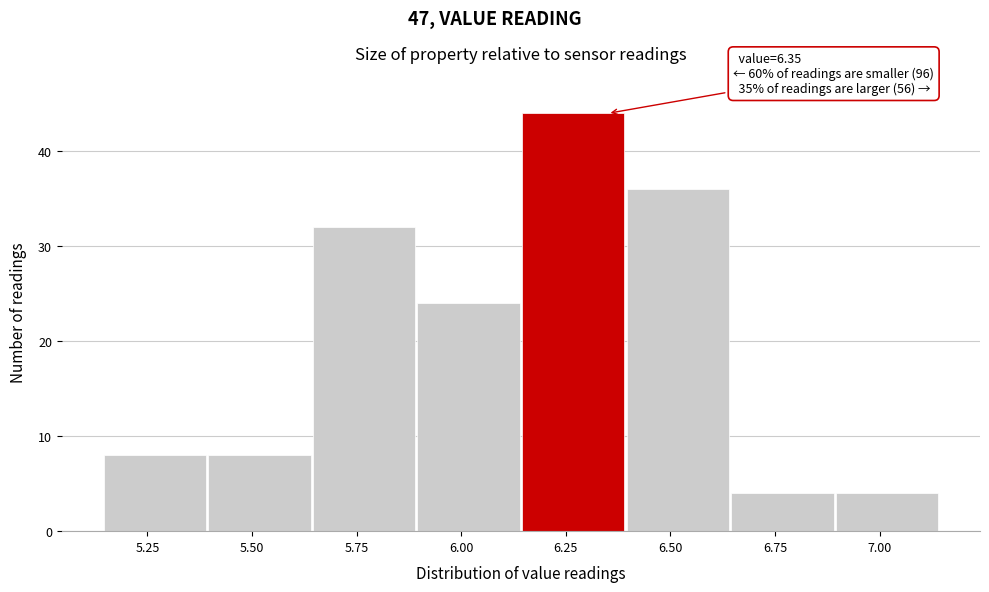

Over which range of the x-axis is the bar tallest?

6.145 to 6.395